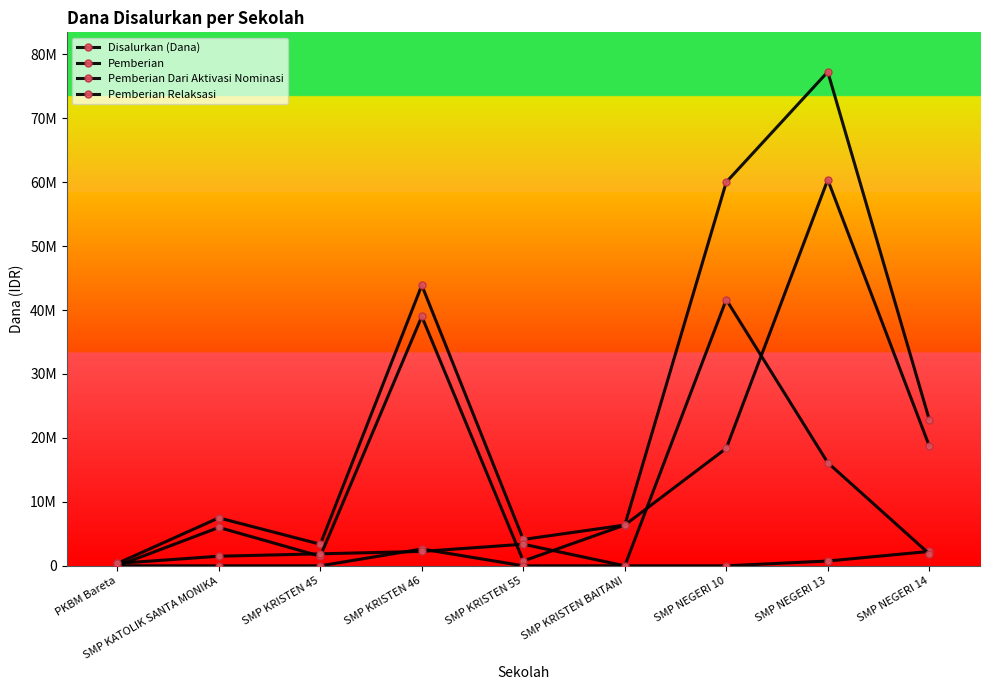

What is the label of the 4th point from the left?

SMP KRISTEN 46